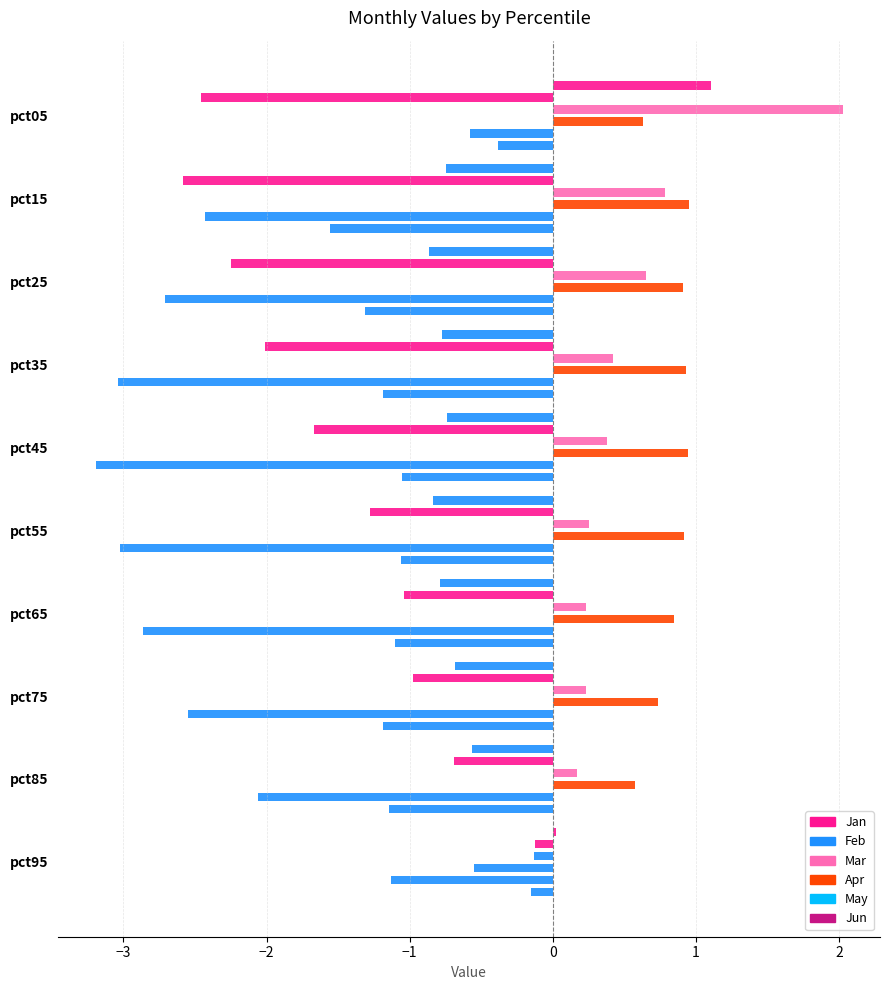

Is the value of Jun at pct75 greater than the value of Feb at pct75?

No